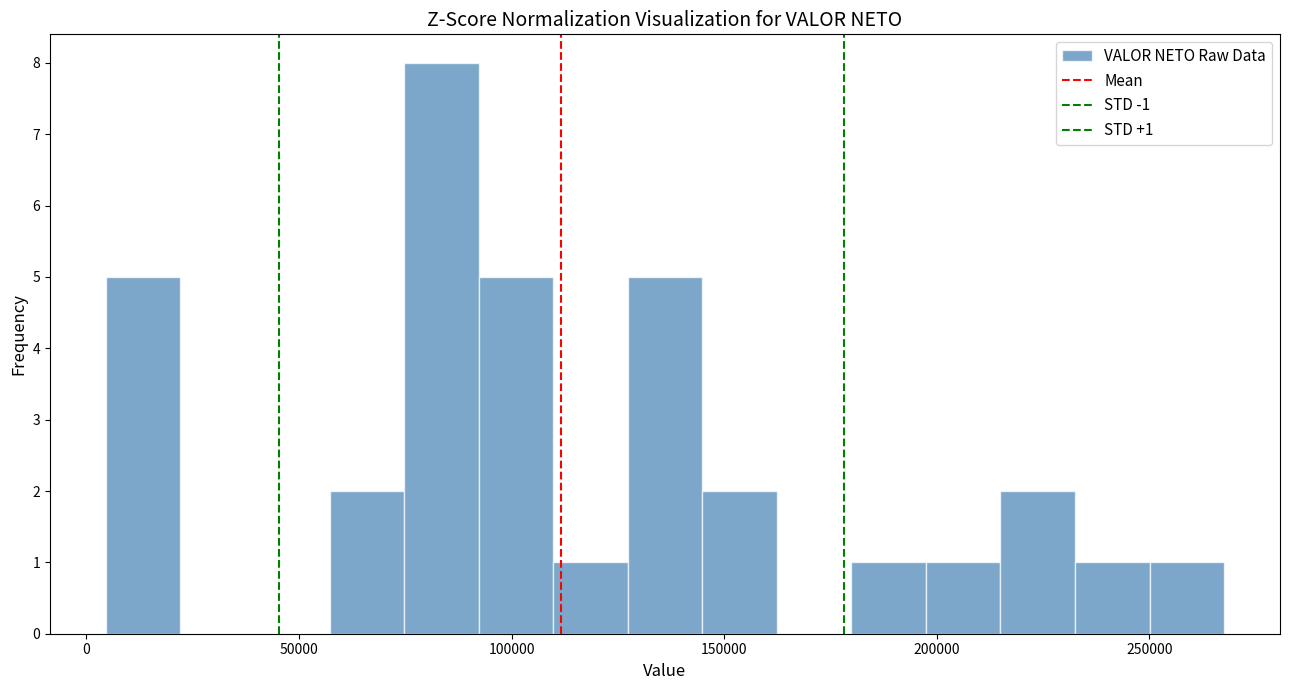

Read against the x-axis, roughly where is the centre of the tallest bar?

85000